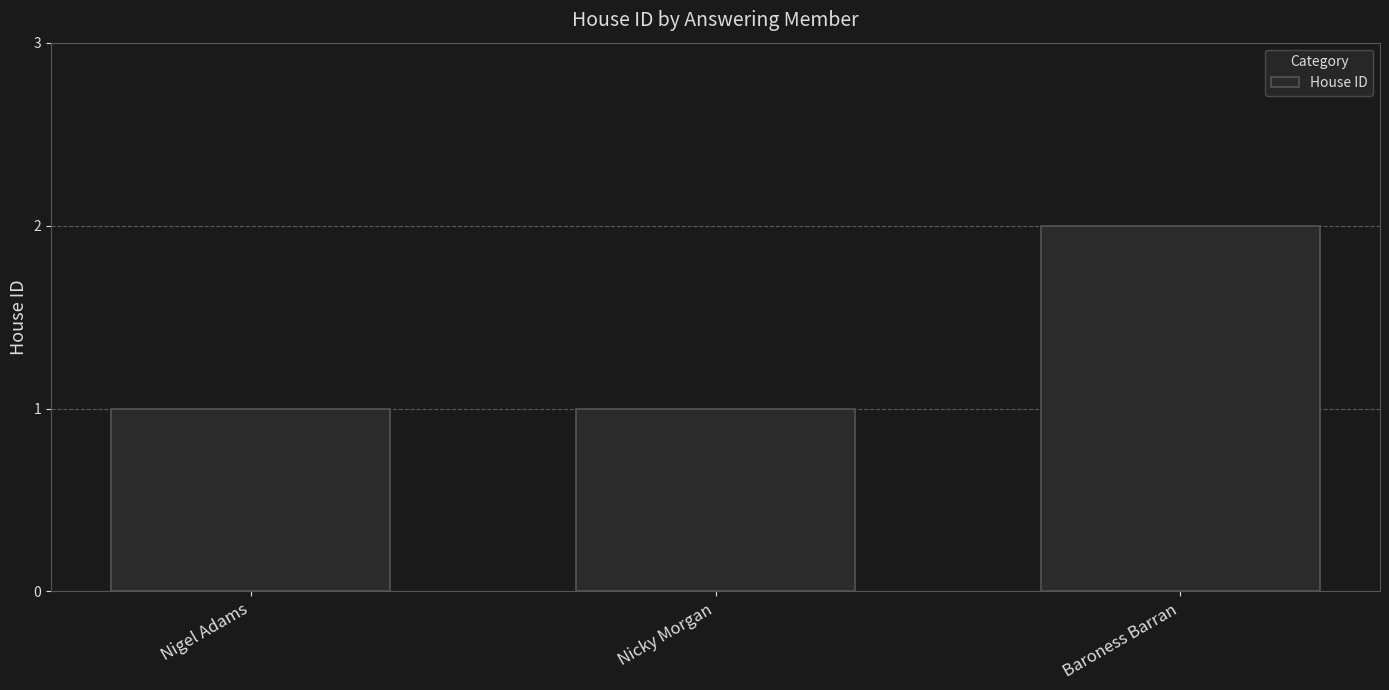

What is the value of the 1st bar from the left?

1